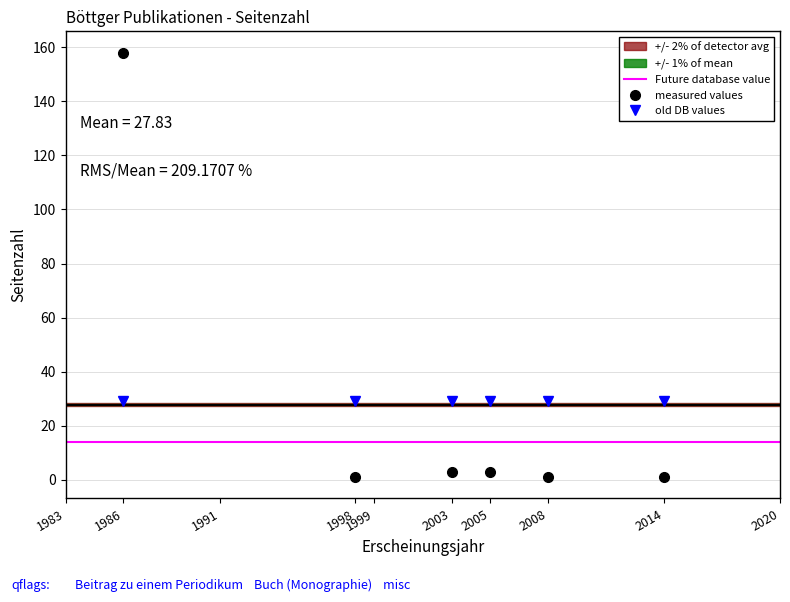

What is the sum of the values at 2014 and 2020?

1